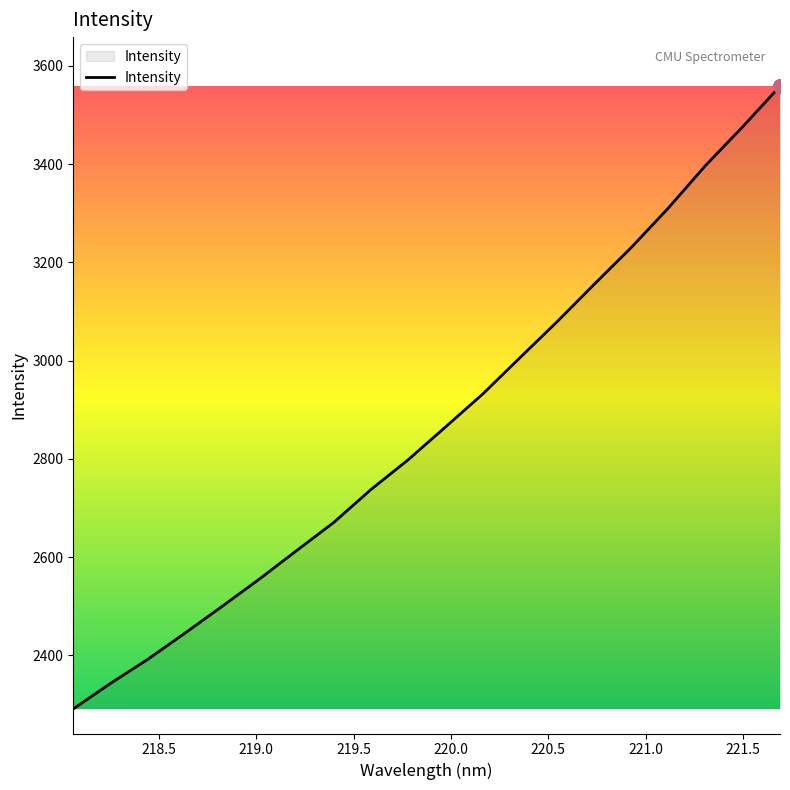

What is the greatest value displayed?

3558.3